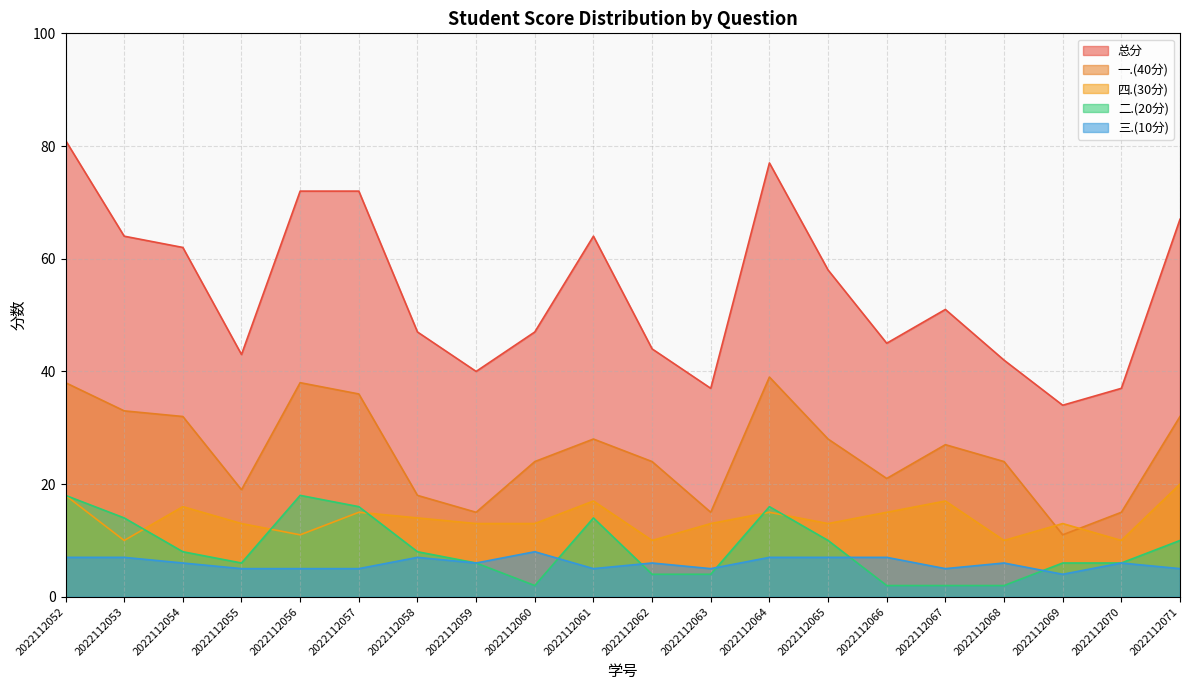

True or false: 总分 and 二.(20分) intersect in this chart.

False